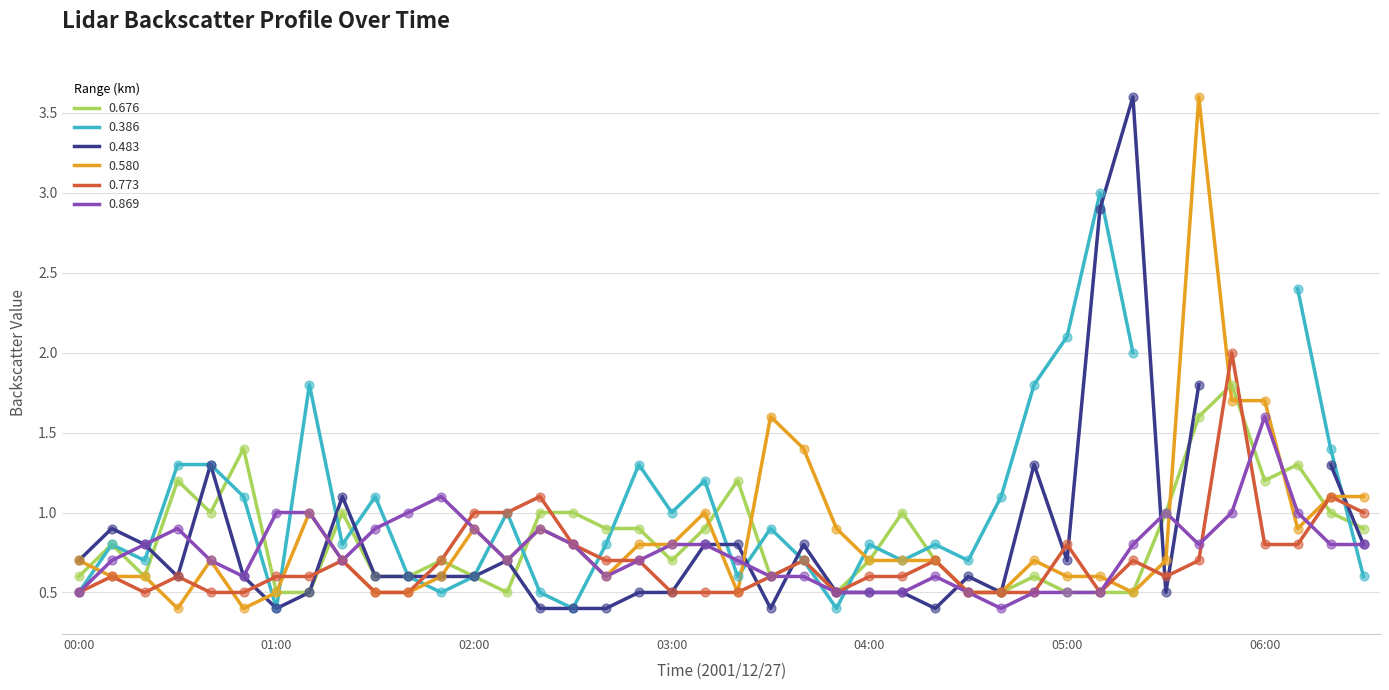

Which series reaches the minimum Y coordinate?

0.580